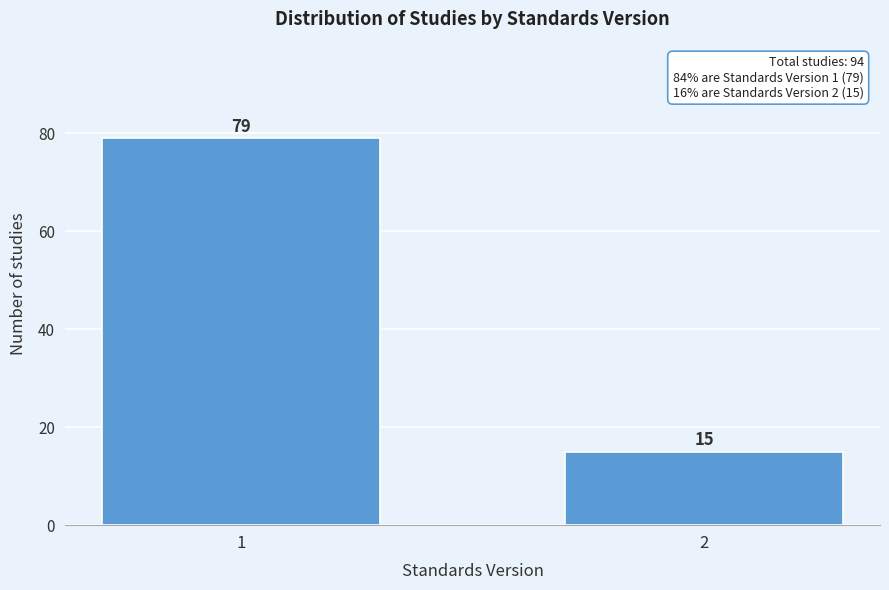

Reading left to right, what are all the values shown in this chart?

79	15